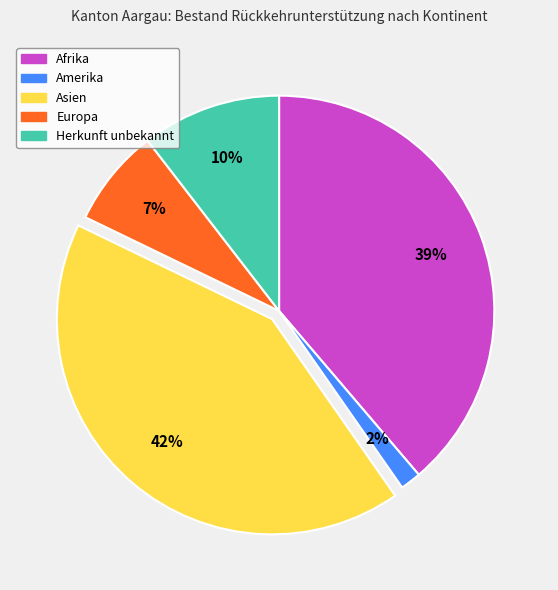

To the nearest percent, what is the combined percentage of Herkunft unbekannt and Amerika?

12%